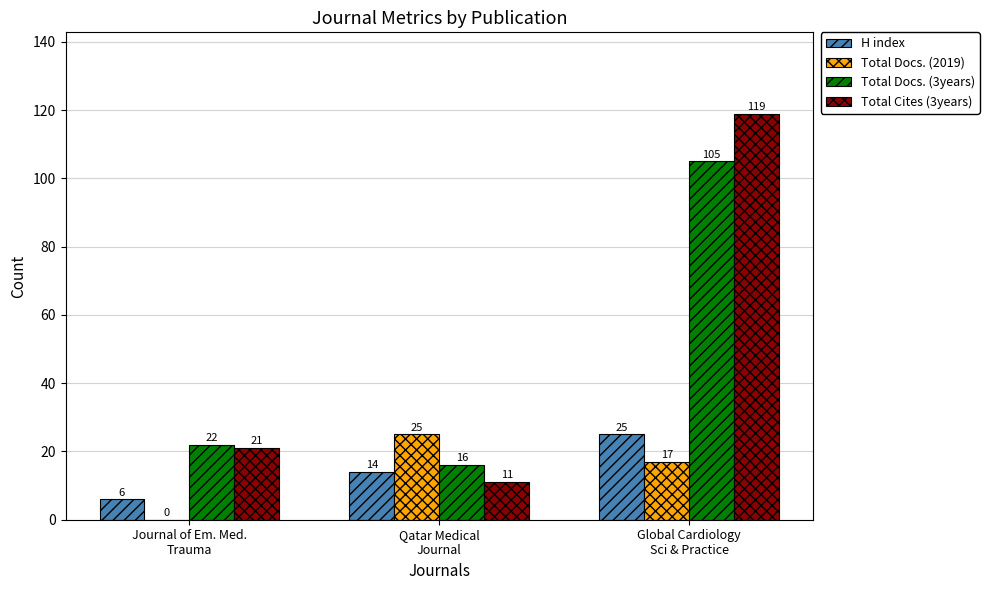

What is the total value across all series at Qatar Medical
Journal?

66